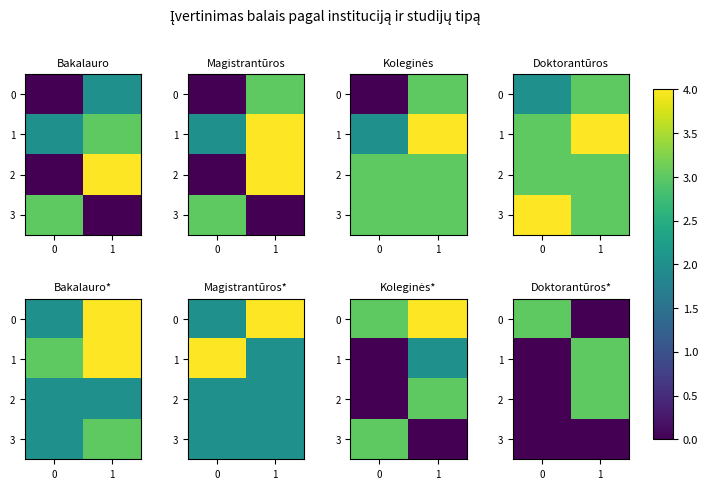

Is it true that 2 equals -1 at 0?

False